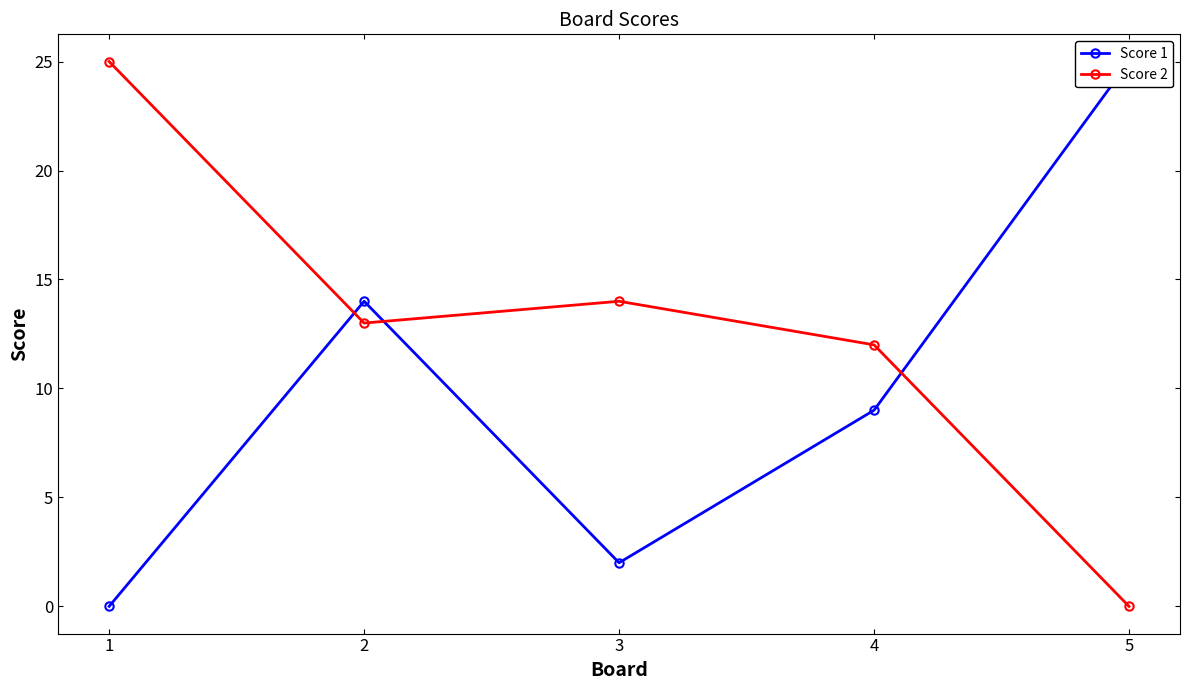

What is the maximum value shown in the chart?

25